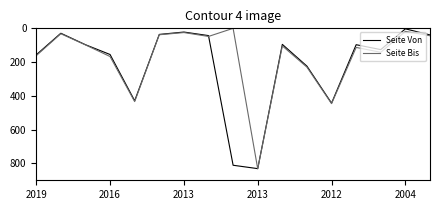

List the series in order of their overall mean, highest first.

Seite Von, Seite Bis